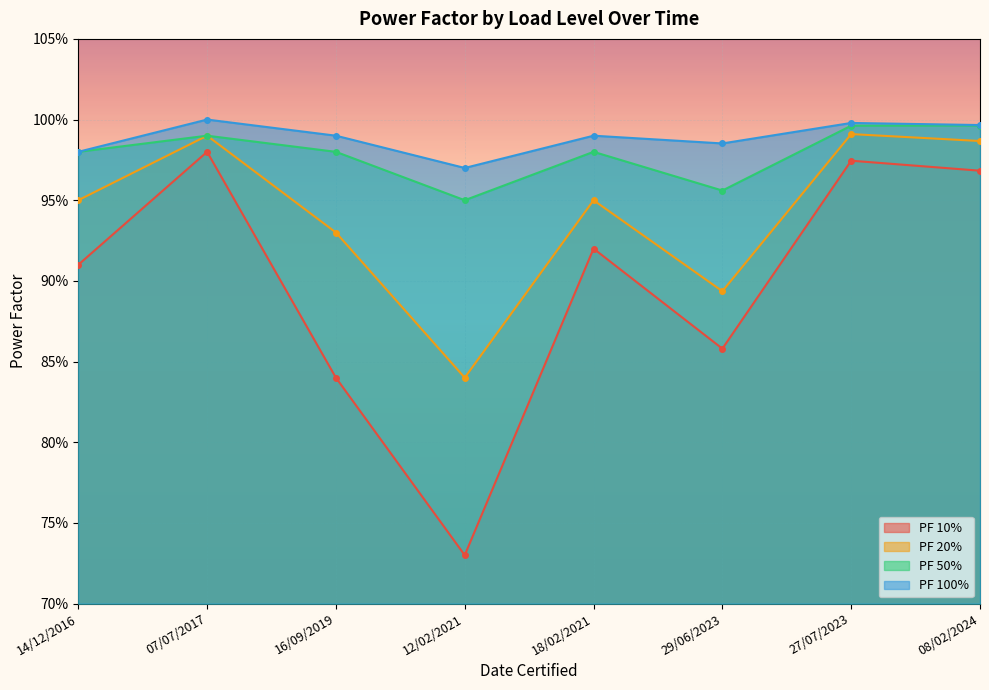

Which series has the largest total across all categories?

PF 100%